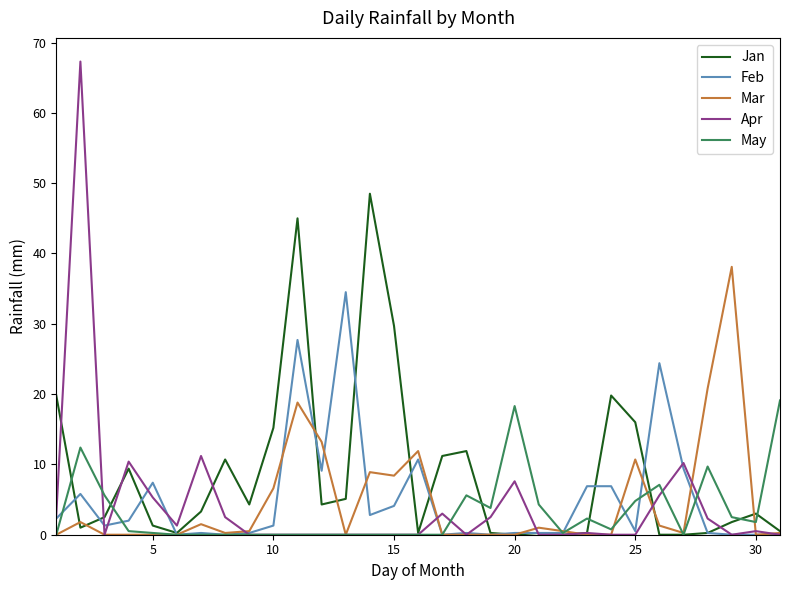

Which series has the widest spread of values?

Apr